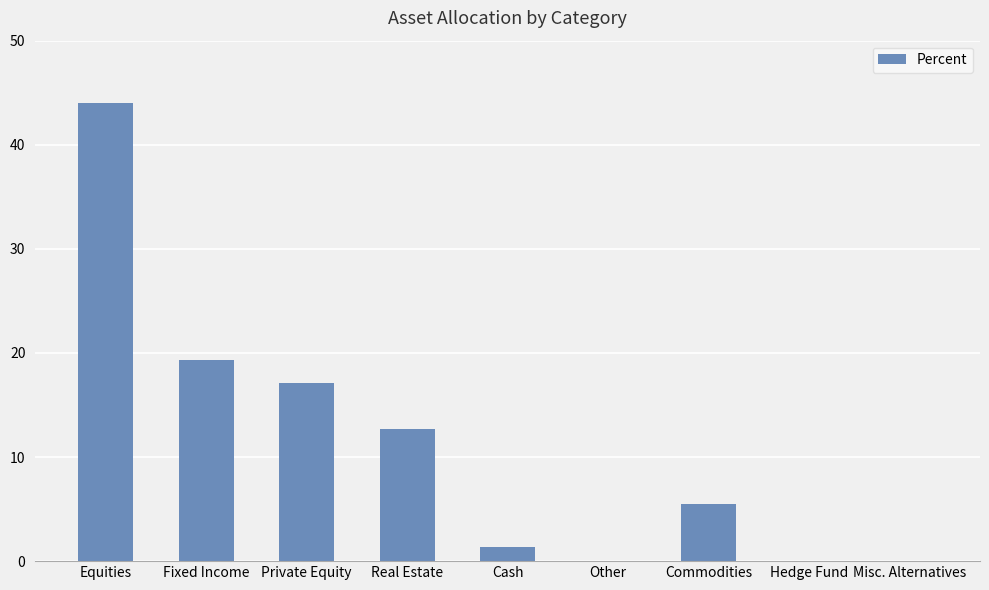

Between Fixed Income and Misc. Alternatives, which is larger?

Fixed Income